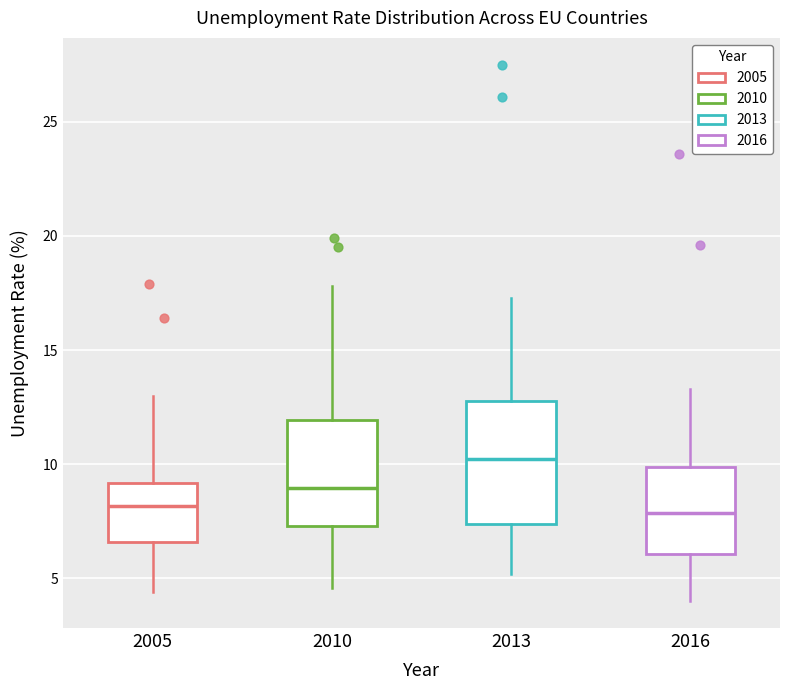

Where is the lower edge of the box at x = 2005 on the y-axis? The values are not printed on the chart, so give them approximately, as read against the axis.

6.5